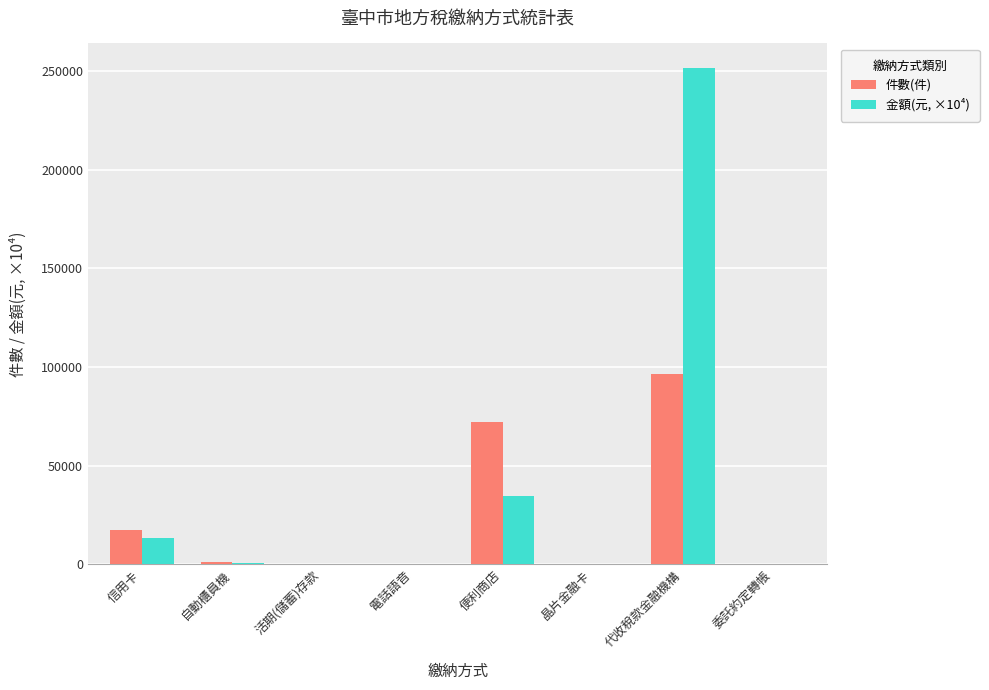

Read the 件數(件) value at 便利商店.

71948.0